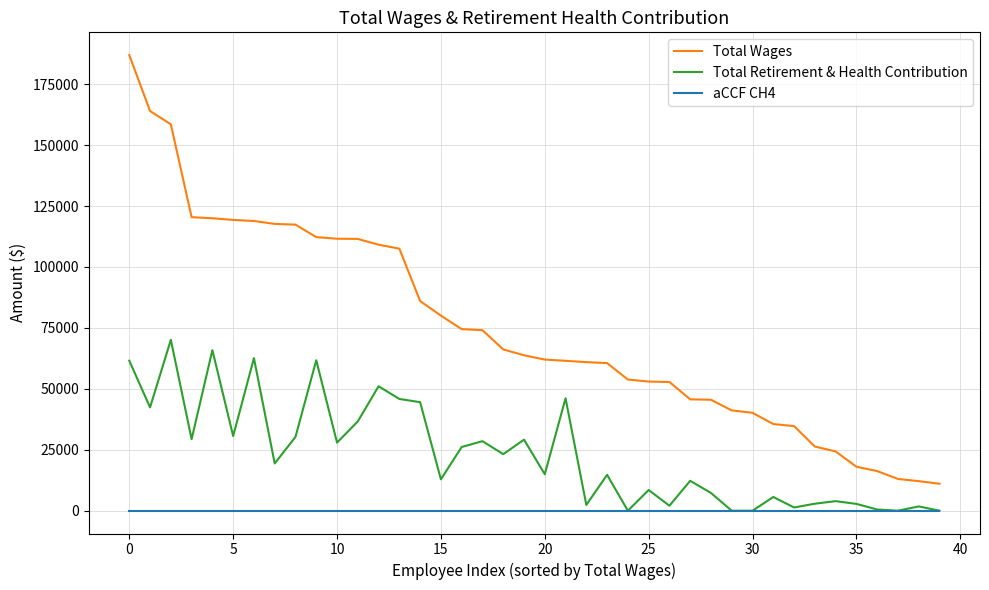

What is the lowest value of the Total Wages series?

11057